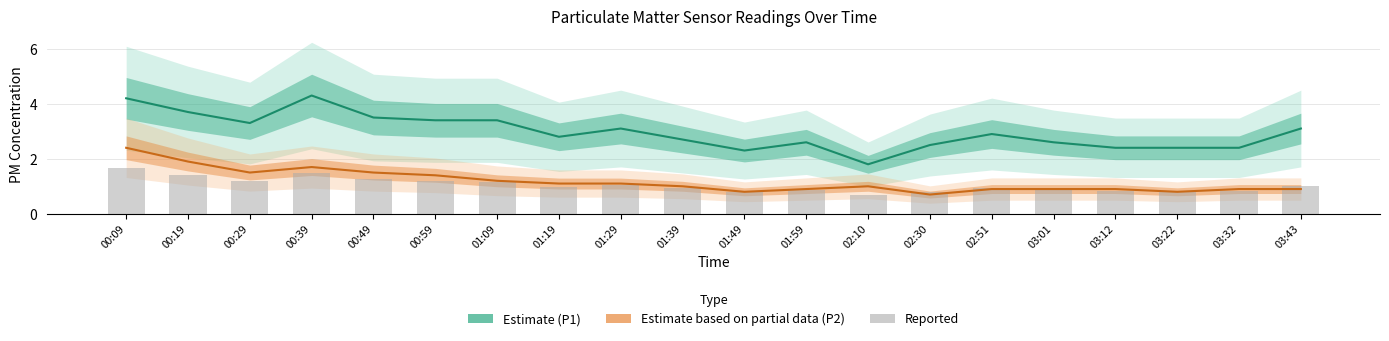

What is the approximate value of P1 (Estimate) at 00:09?

4.2